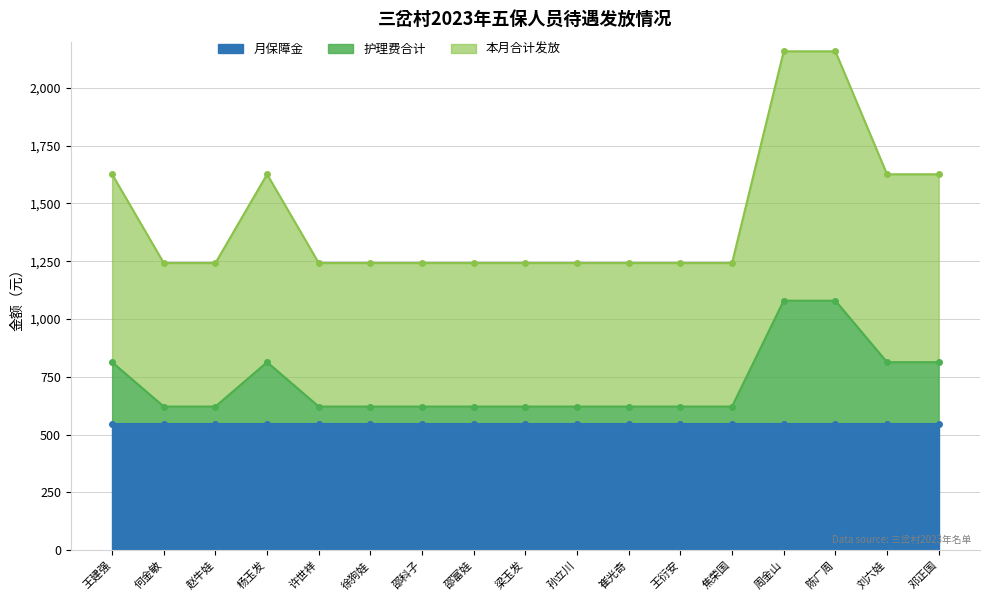

True or false: 本月合计发放 has more than 0 points higher than both neighbors.

True